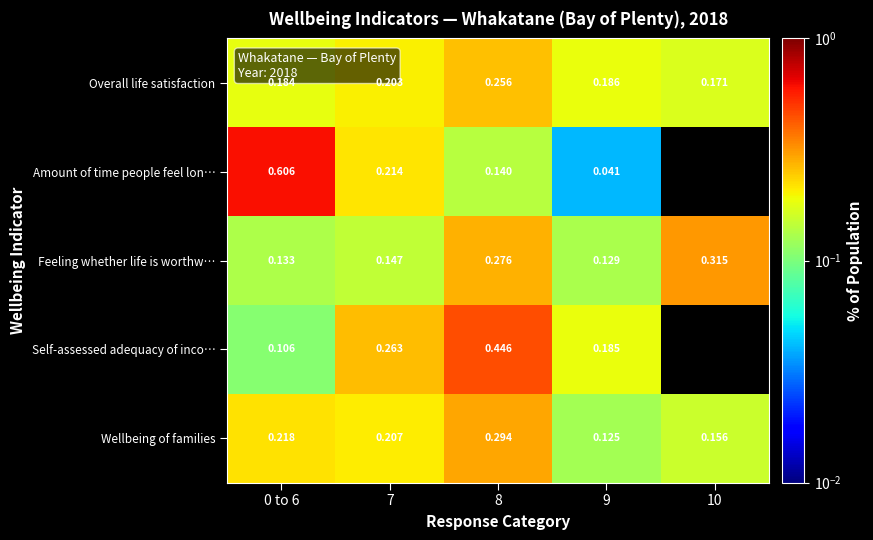

How many categories are shown in the chart?

5